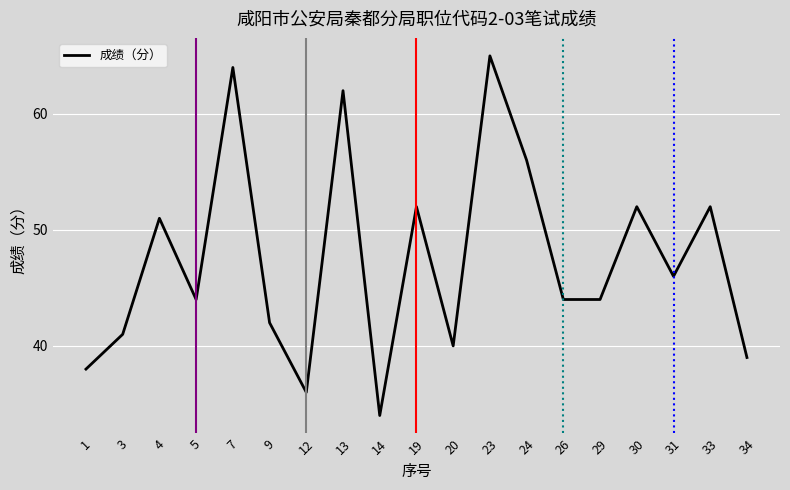

What is the difference between the values at 23 and 20?

25